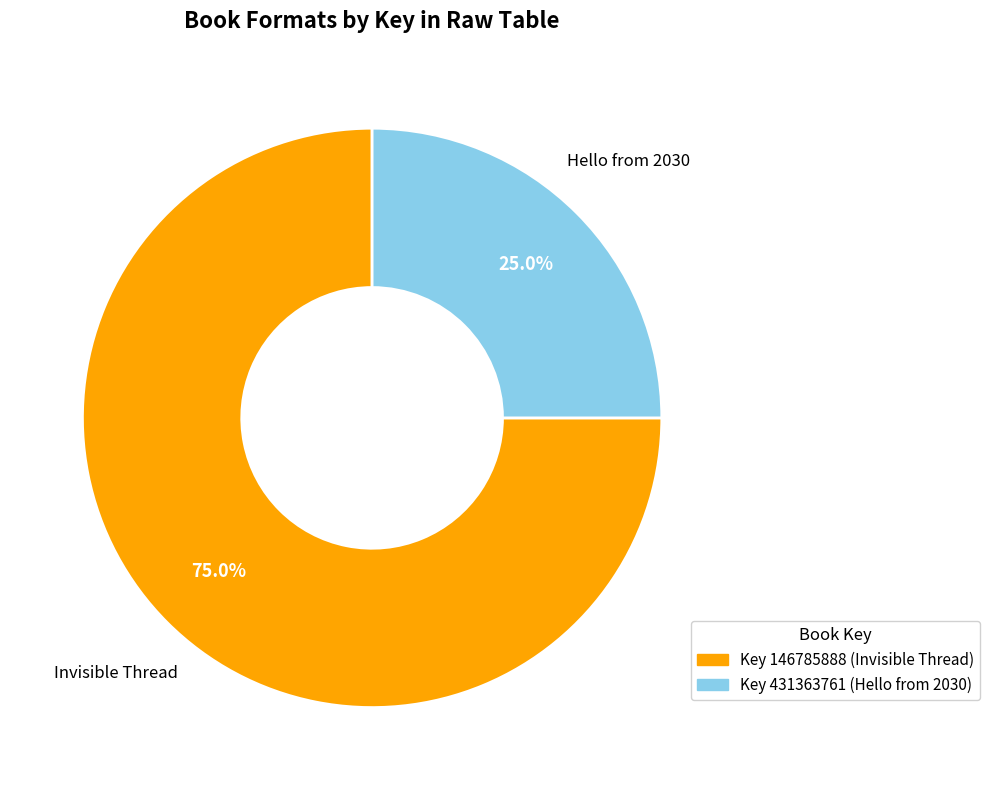

To the nearest percent, what is the average slice percentage?

50%